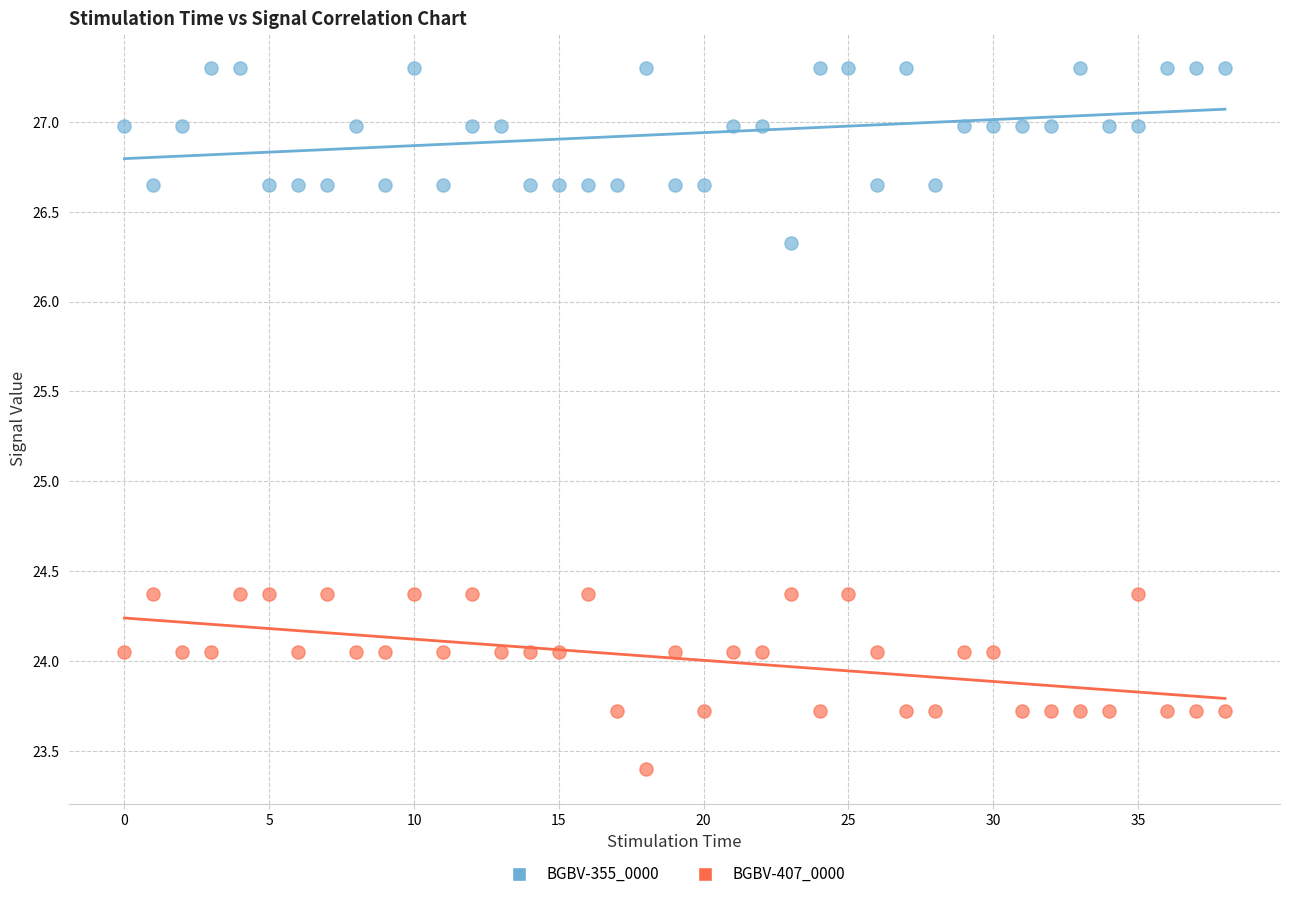

Across all data points, what is the range of Y values (max minus min)?

3.9